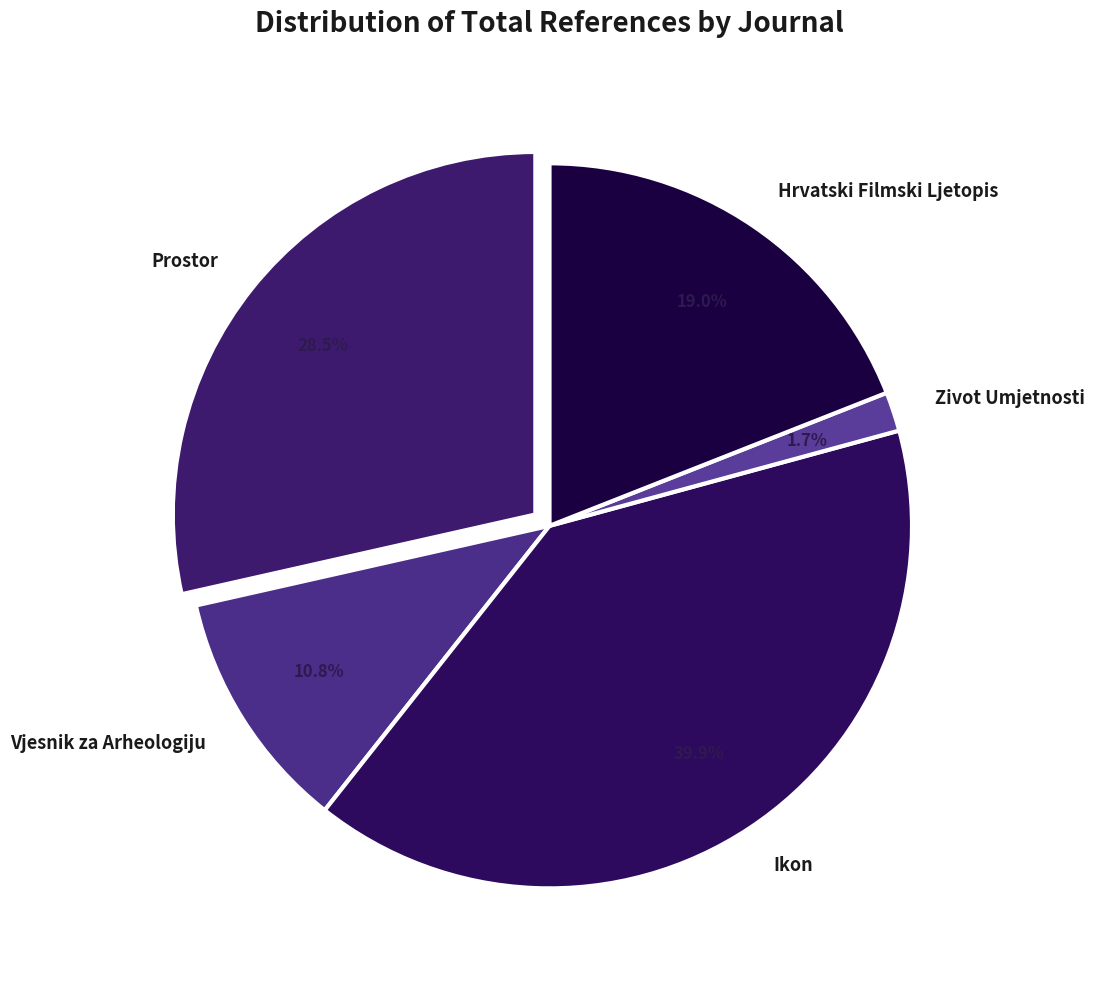

Does Ikon account for over 50% of the chart?

No